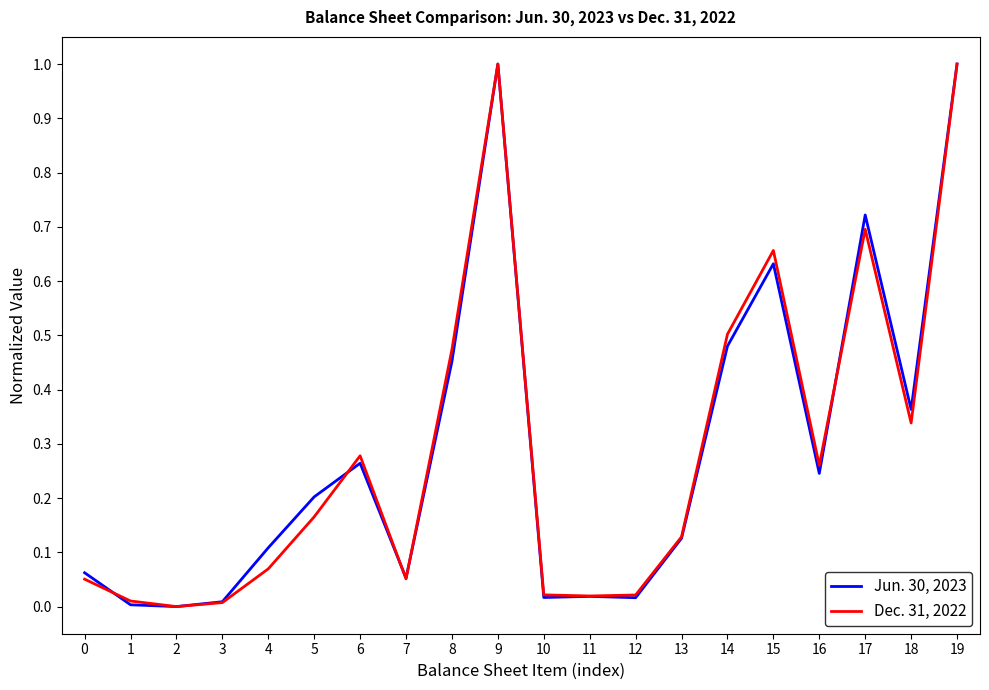

Rank the series by their average value, from highest to lowest.

Jun. 30, 2023, Dec. 31, 2022